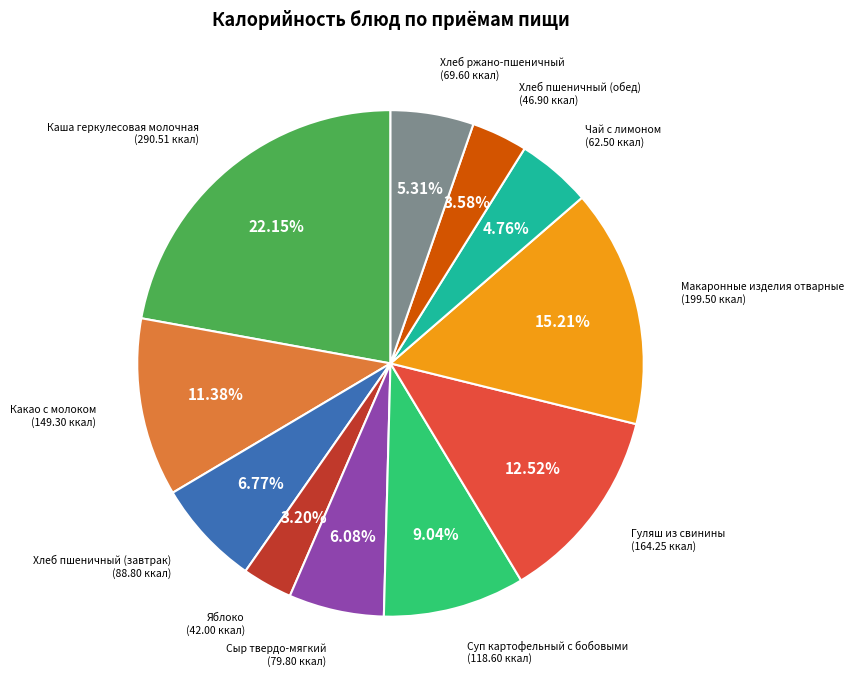

Is there any slice that represents more than half of the pie?

No